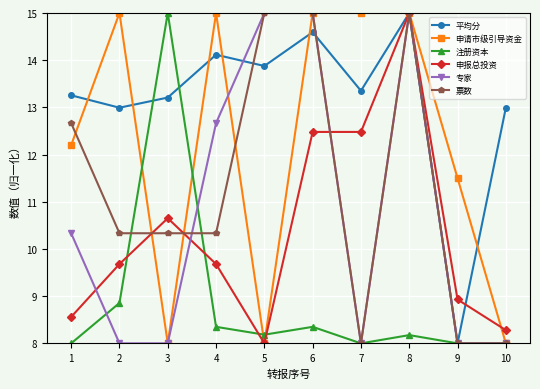

What is the value of the 申报总投资 point at the 10th from the left?

8.3